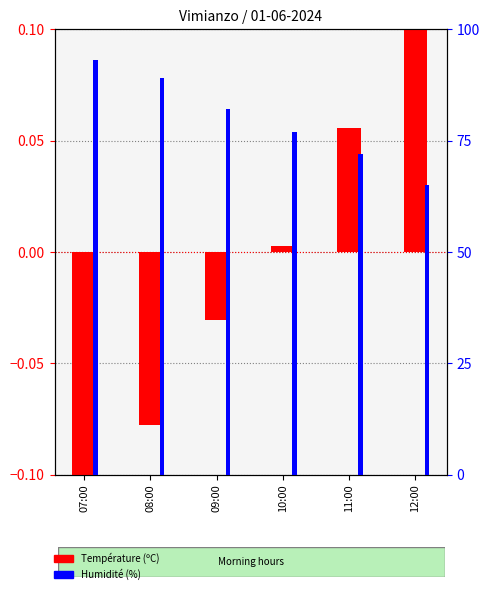

True or false: Humidité (%) has a value of 72.0 at 11:00.

True